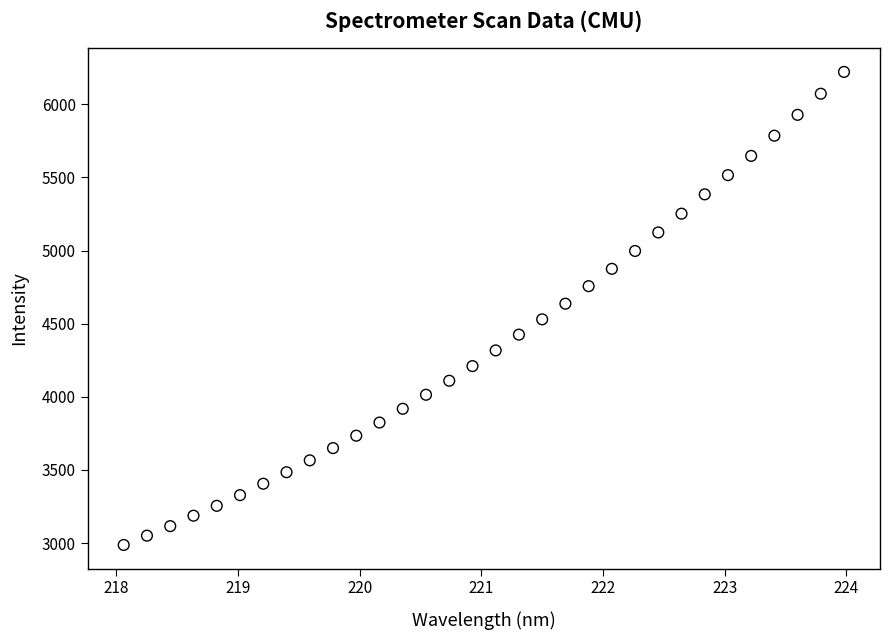

What is the range of Y values (max minus min)?

3234.5